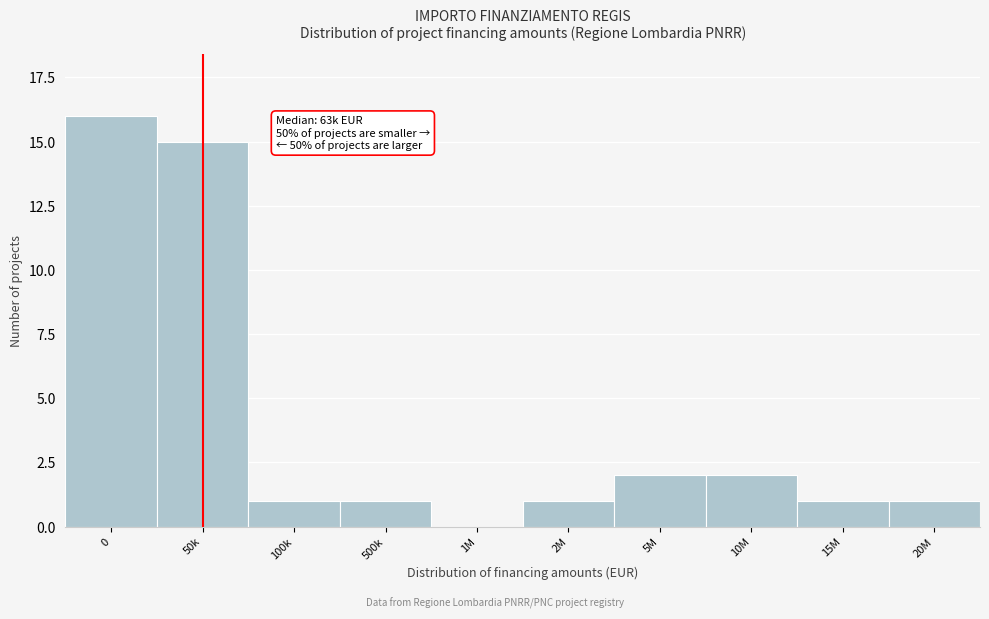

Reading right to left, transcribe all the data shown in this chart.

20M=1	15M=1	10M=2	5M=2	2M=1	1M=0	500k=1	100k=1	50k=15	0=16